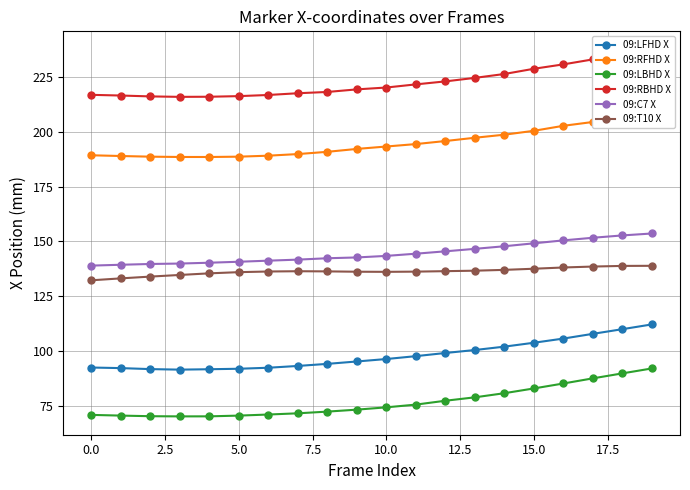

Which series has the largest total across all categories?

09:RBHD X